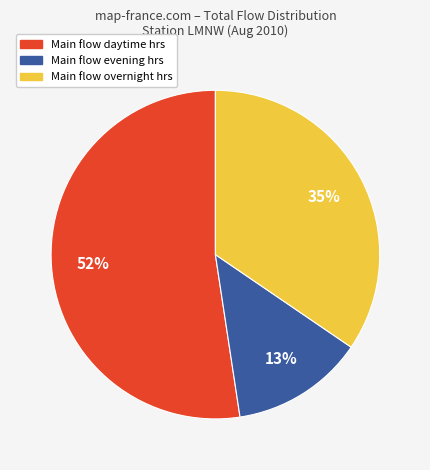

To the nearest percent, what is the difference between the largest and smallest slice percentages?

39%